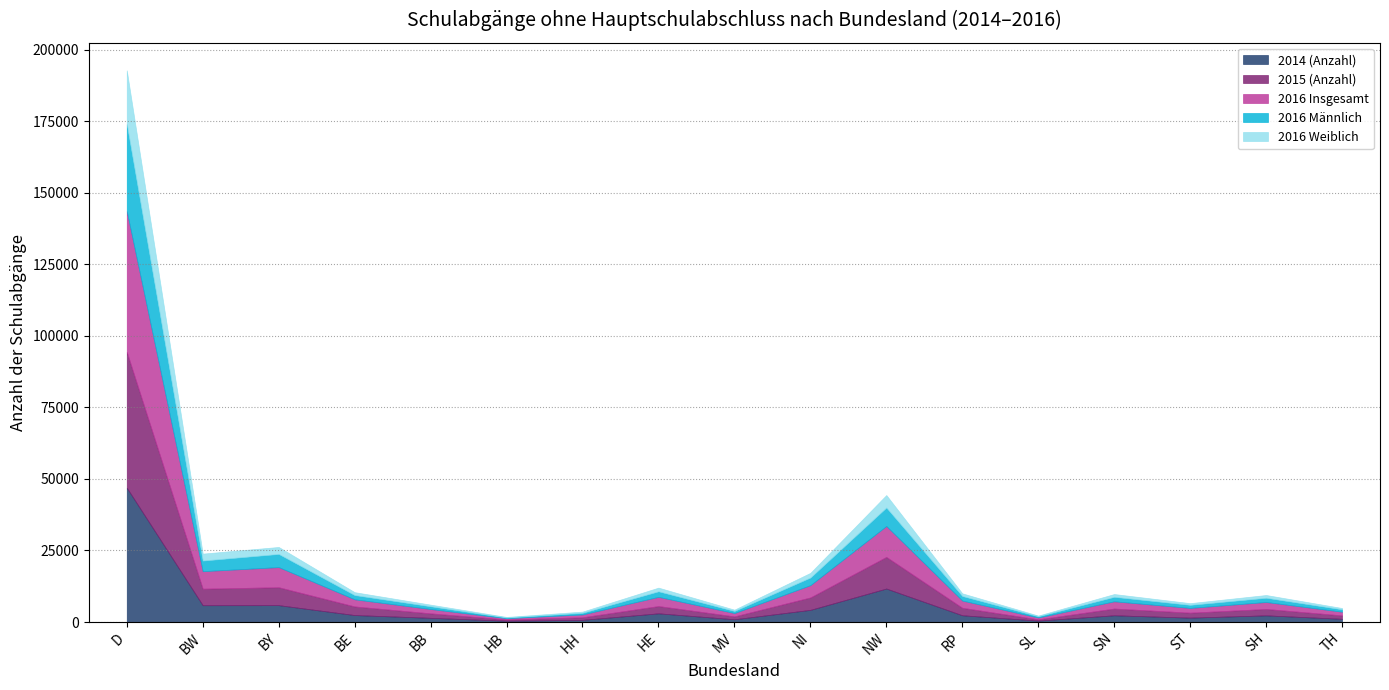

What is the difference between the highest and lowest values at D?

30444